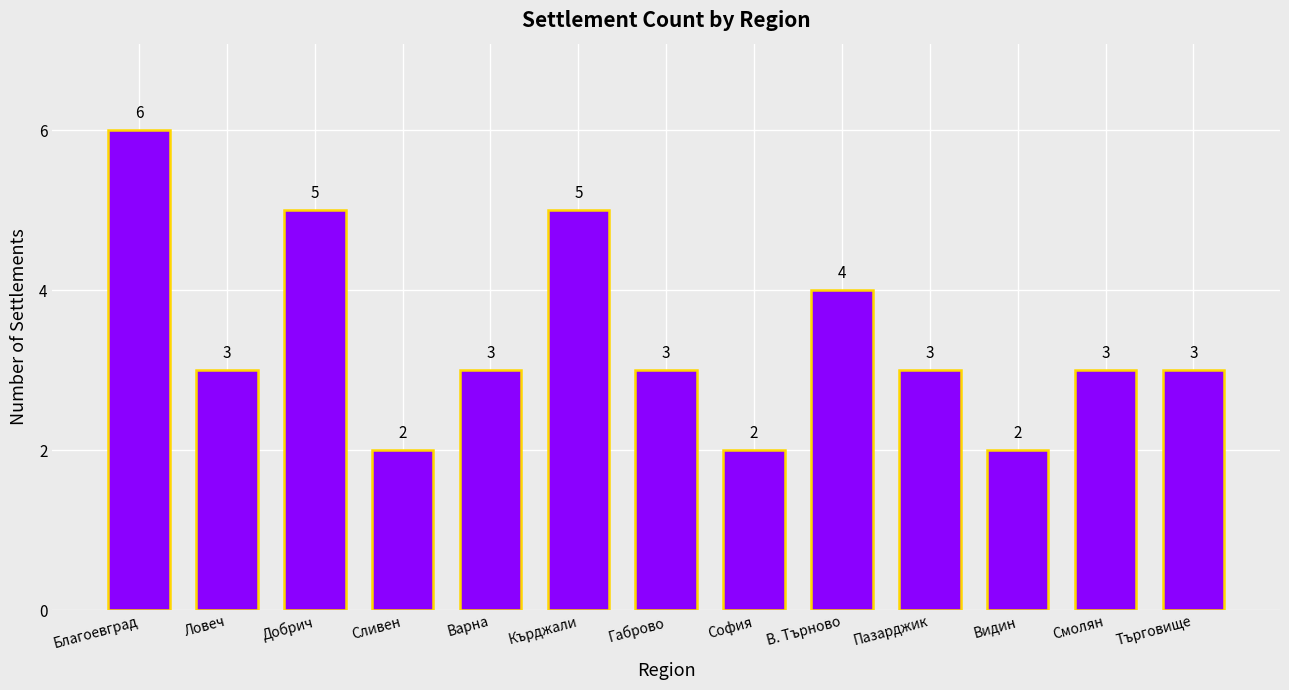

Reading left to right, transcribe all the data shown in this chart.

6	3	5	2	3	5	3	2	4	3	2	3	3